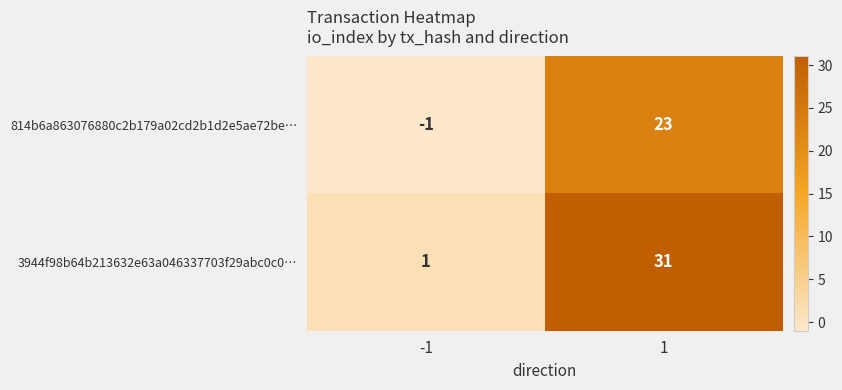

Is it true that 3944f98b64b213632e63a046337703f29abc0c0… equals 1 at -1?

True